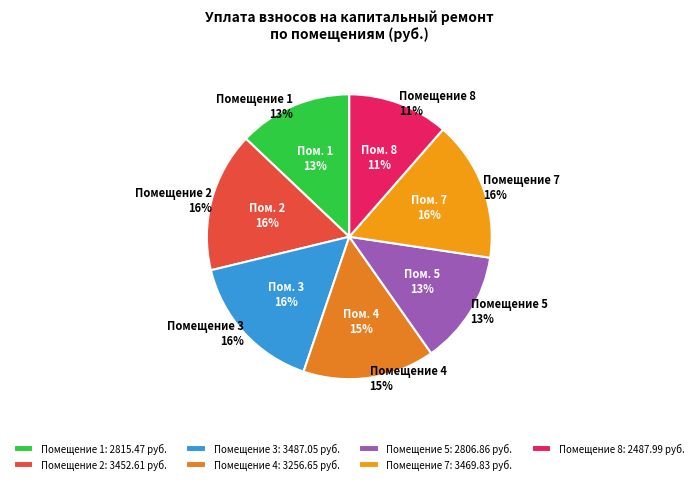

To the nearest percent, what is the average slice percentage?

12%